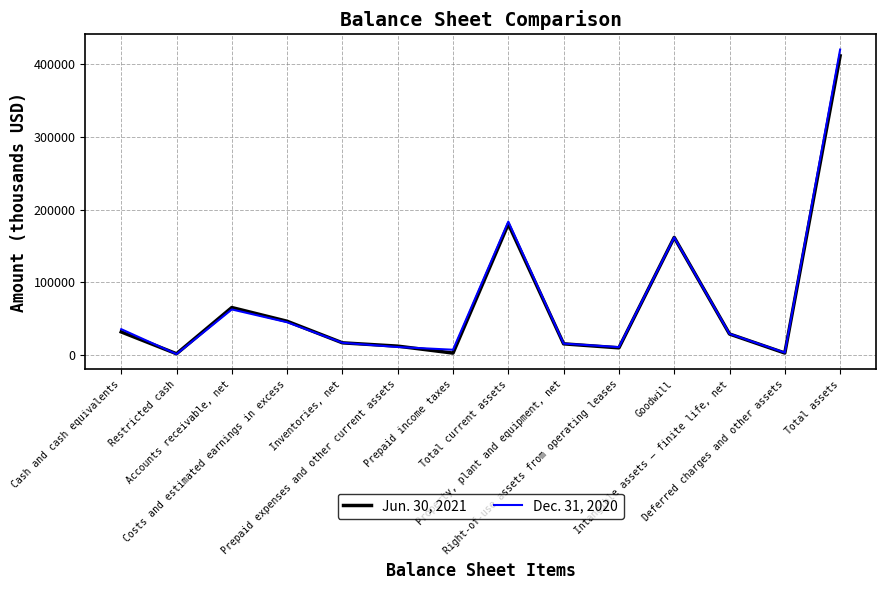

Rank the series by their maximum value, from lowest to highest.

Jun. 30, 2021, Dec. 31, 2020